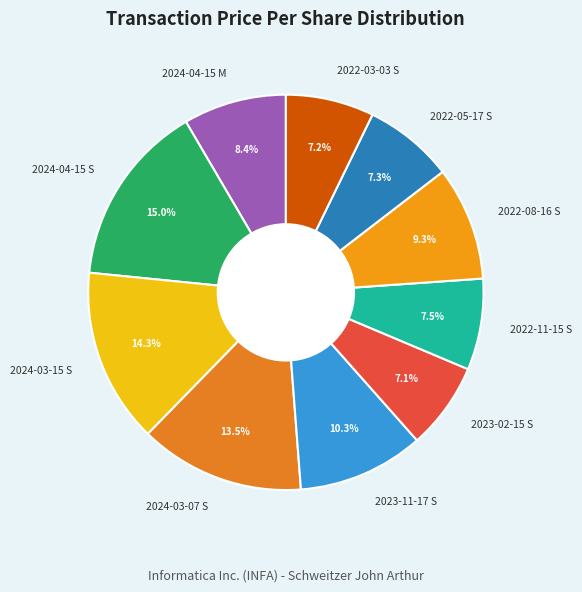

What percentage is the 2022-03-03 S slice, to the nearest percent?

7%